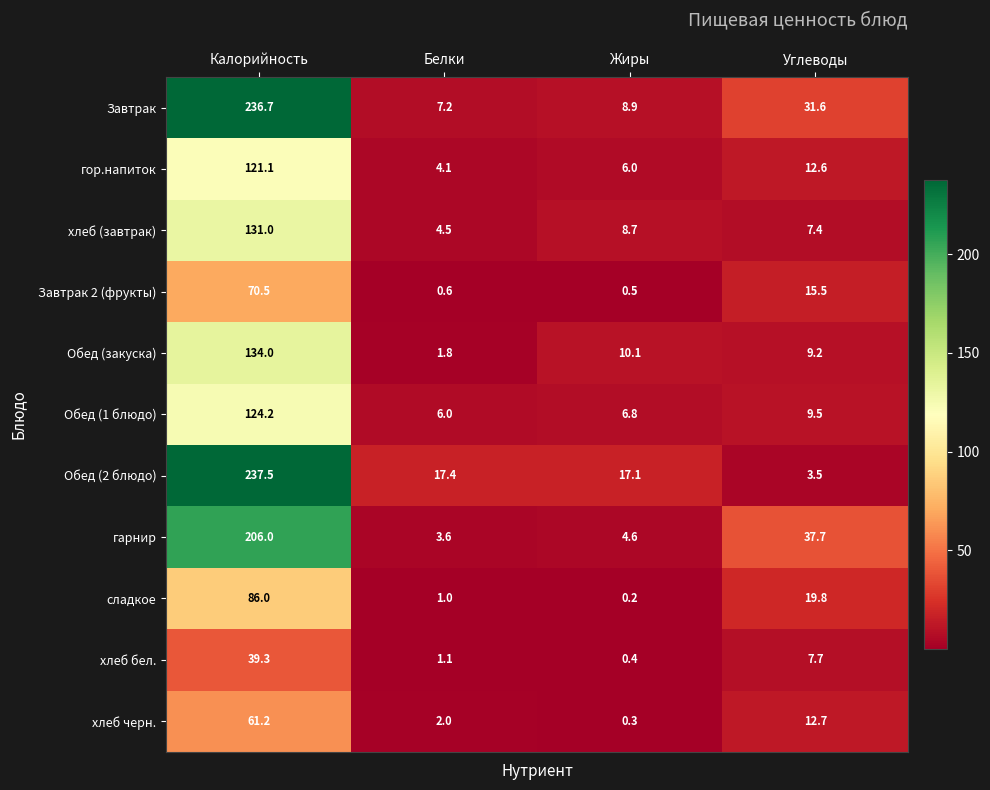

What is the maximum value shown in the chart?

237.5